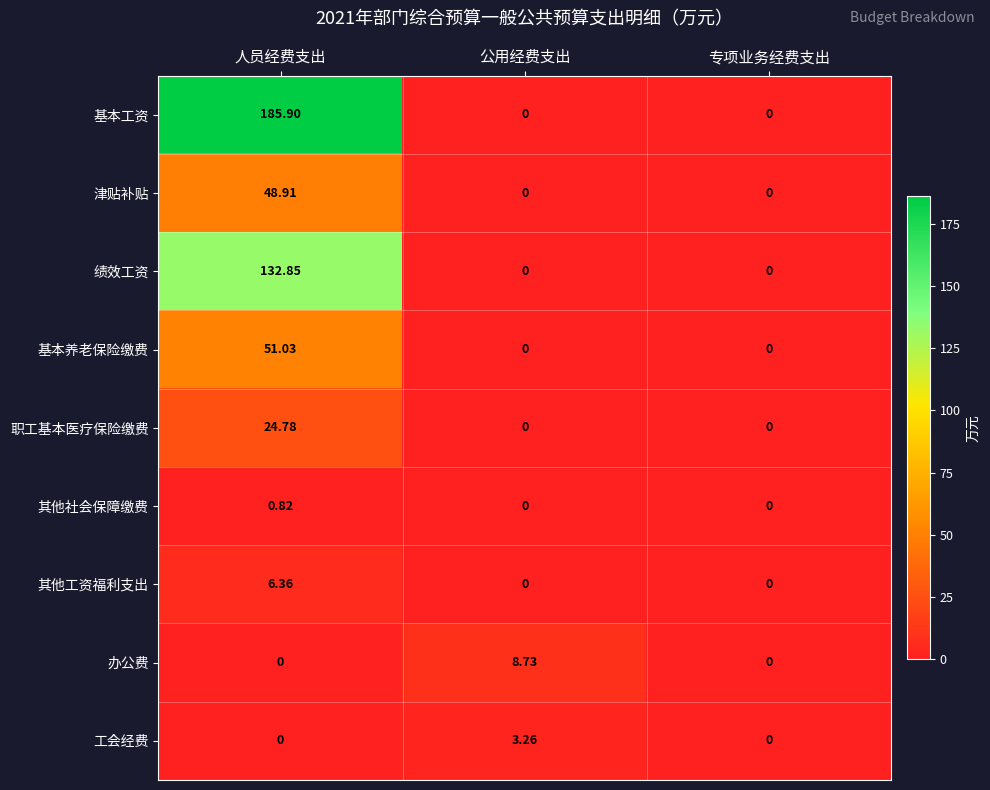

Which label corresponds to the largest value in the chart?

人员经费支出